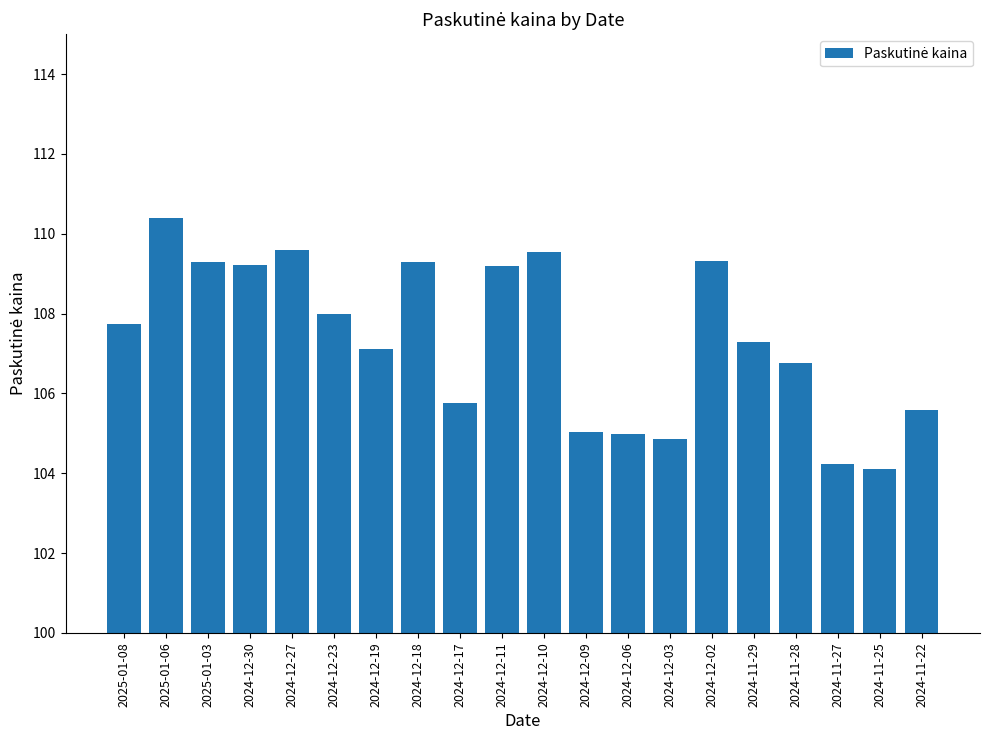

What is the difference between the maximum and minimum values?

6.3